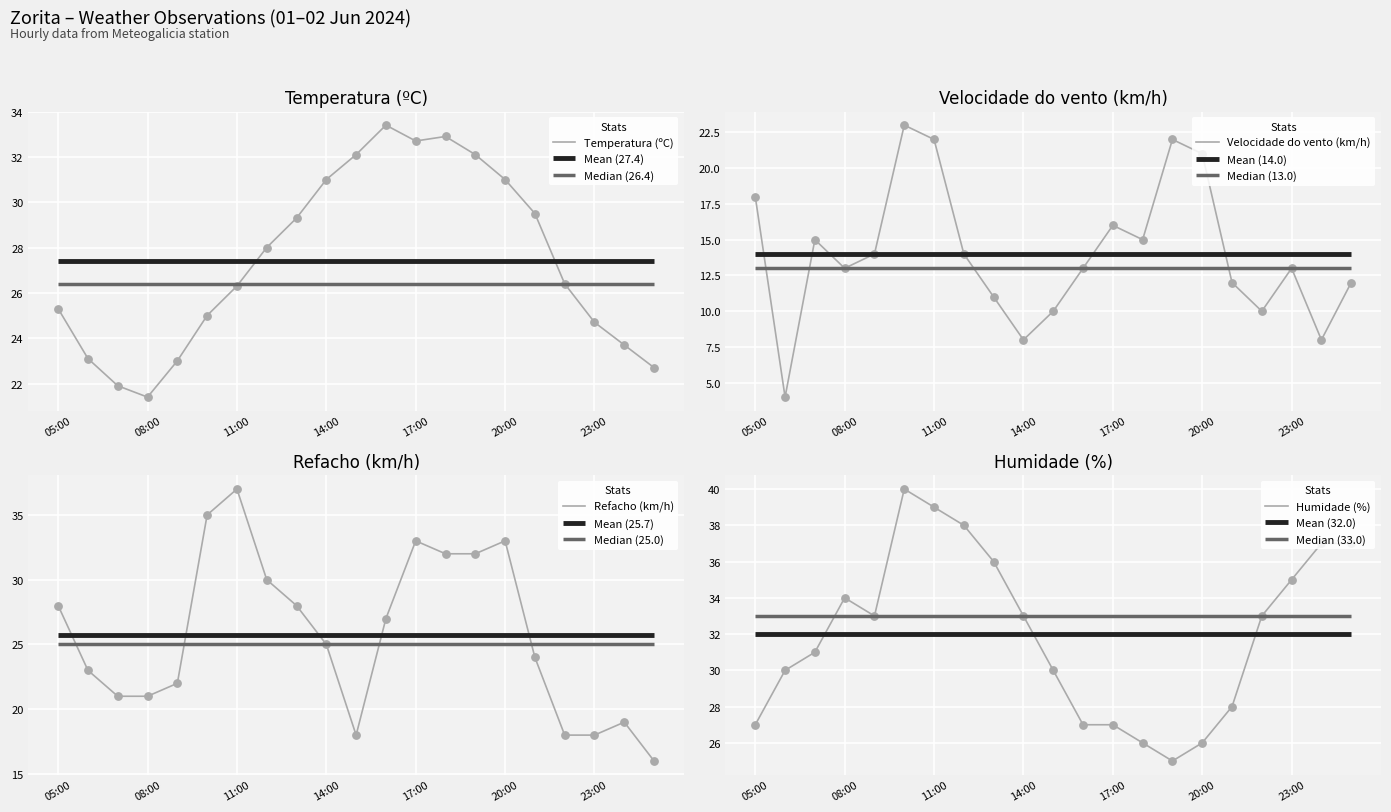

Which series has the largest total across all categories?

Humidade (%)